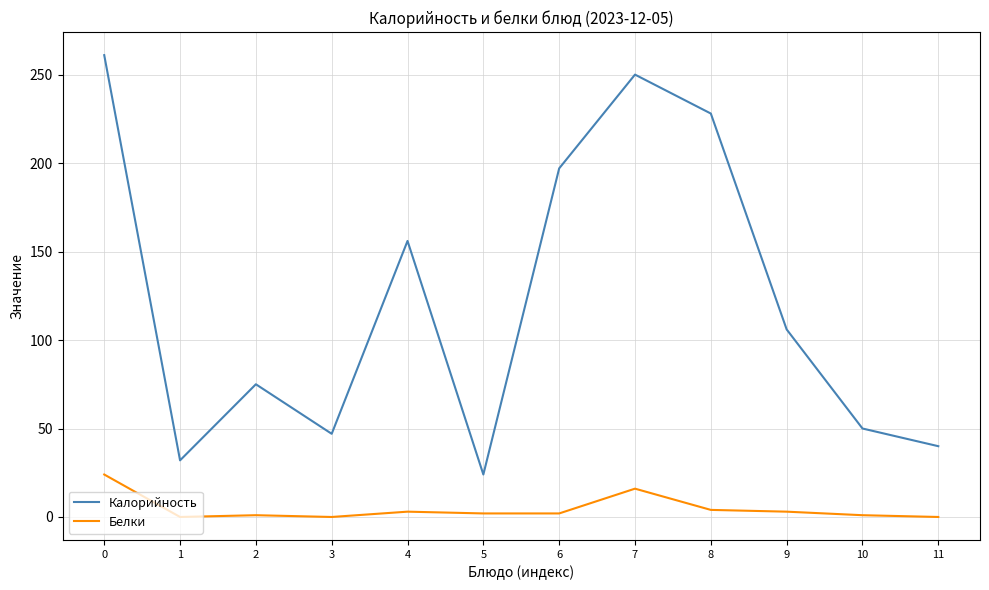

At 1, list the series in order from smallest to largest.

Белки, Калорийность